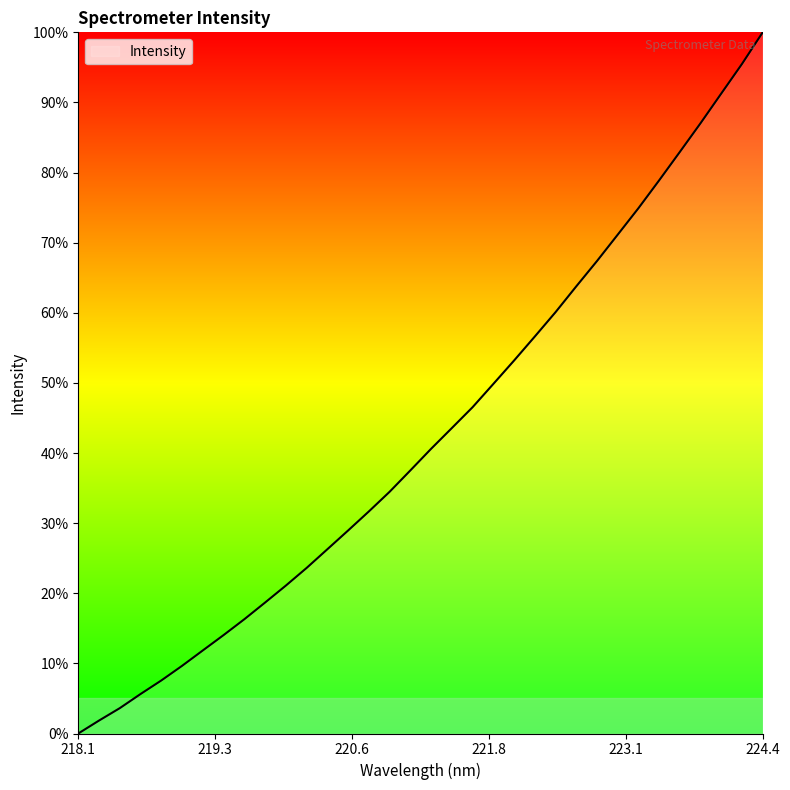

What is the difference between the maximum and minimum values?

100.0